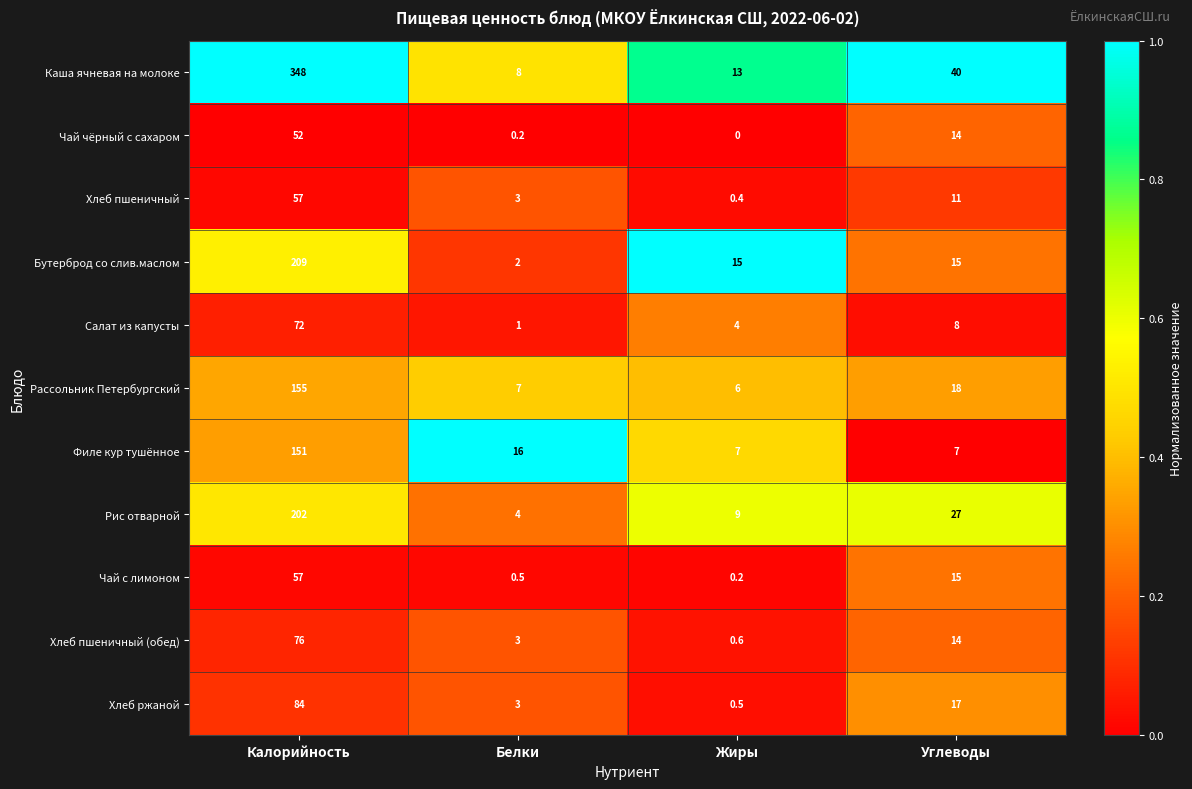

What is the difference between the Филе кур тушённое values at Калорийность and Углеводы?

144.0